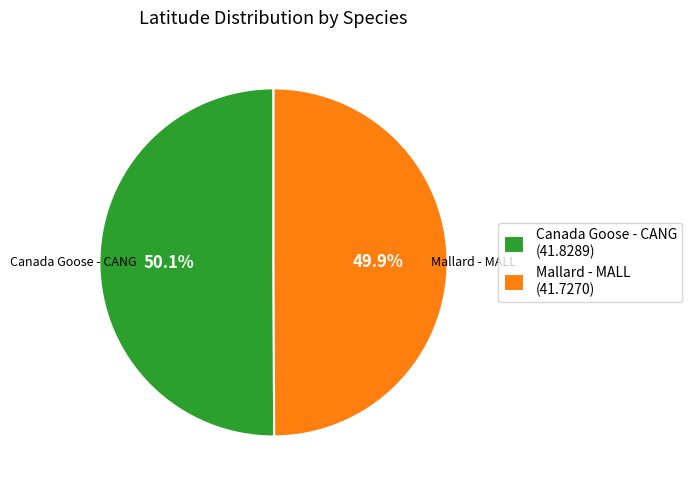

Approximately how many times larger is the value at Canada Goose - CANG (41.8289) compared to Mallard - MALL (41.7270)?

1.0